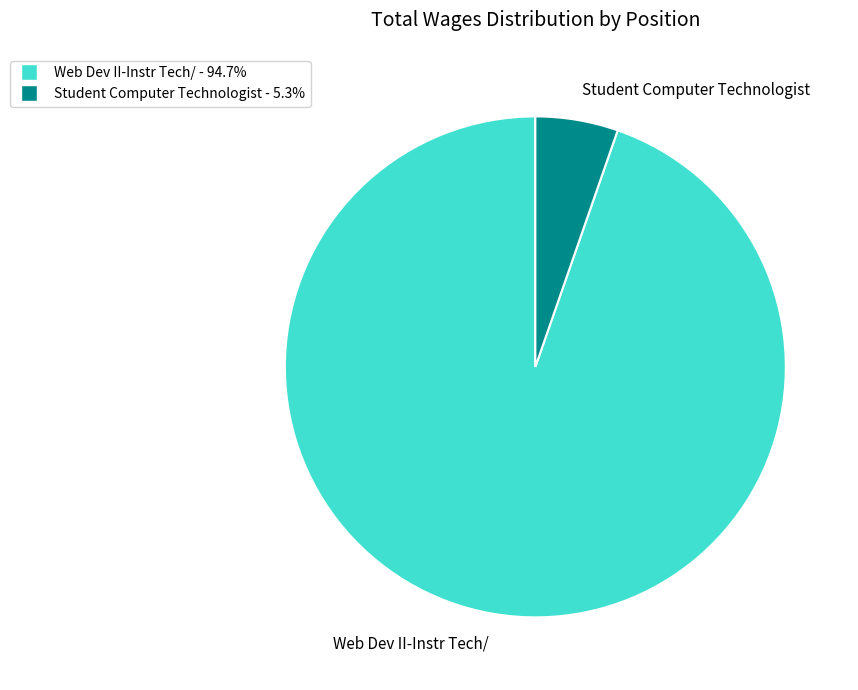

Which slice is the largest?

Web Dev II-Instr Tech/